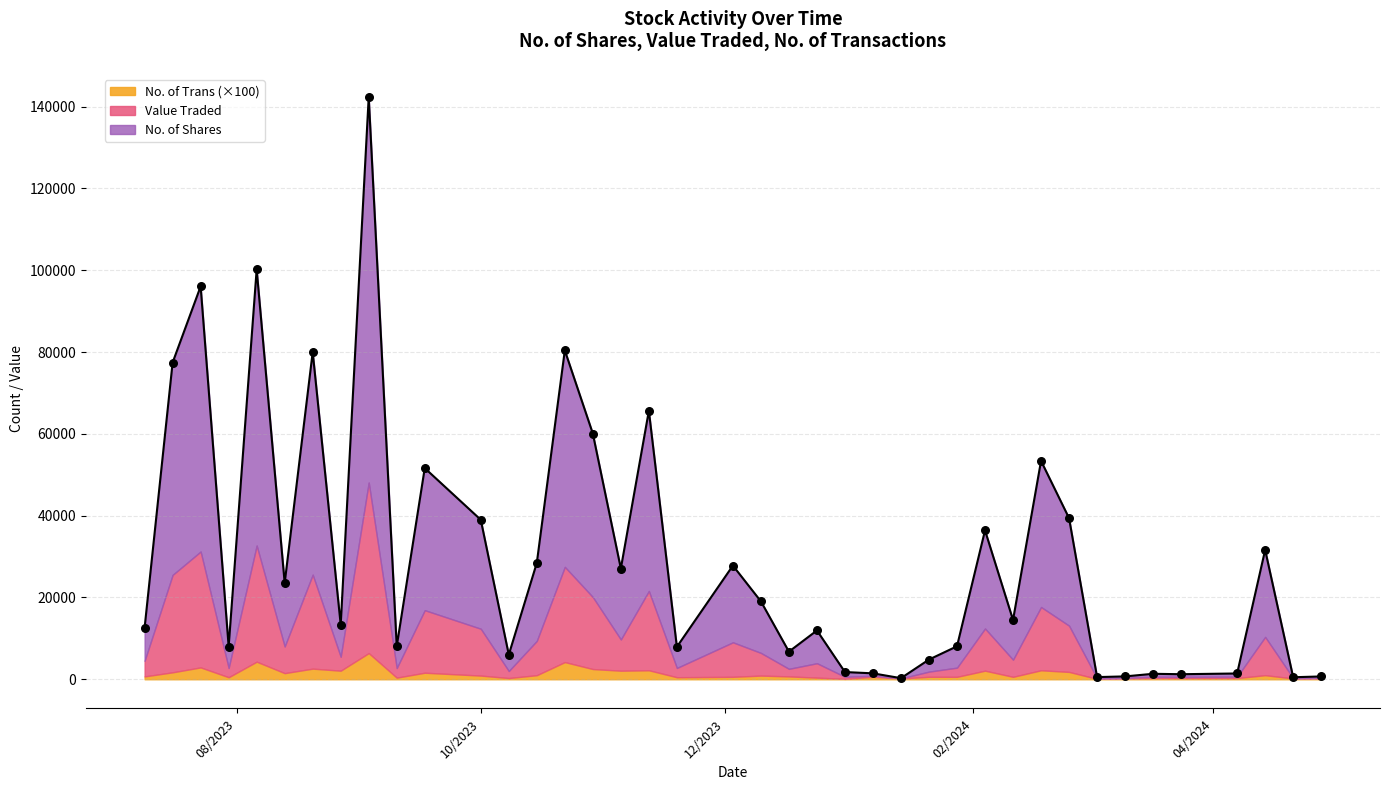

Which series has the largest total across all categories?

No. of Shares